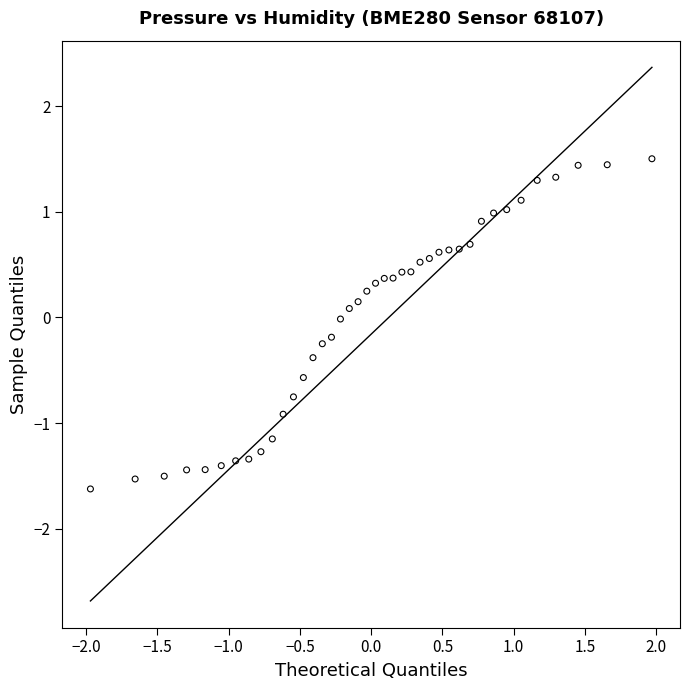

What is the range of Y values (max minus min)?

3.1